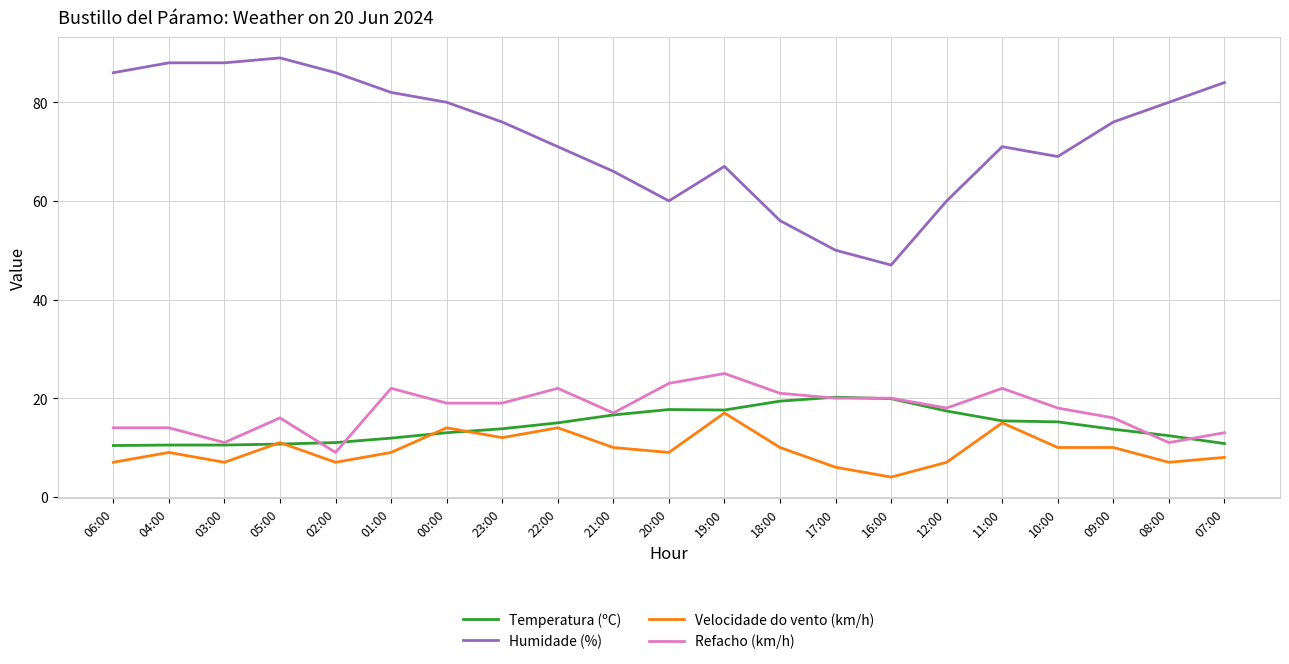

What is the maximum value shown in the chart?

89.0